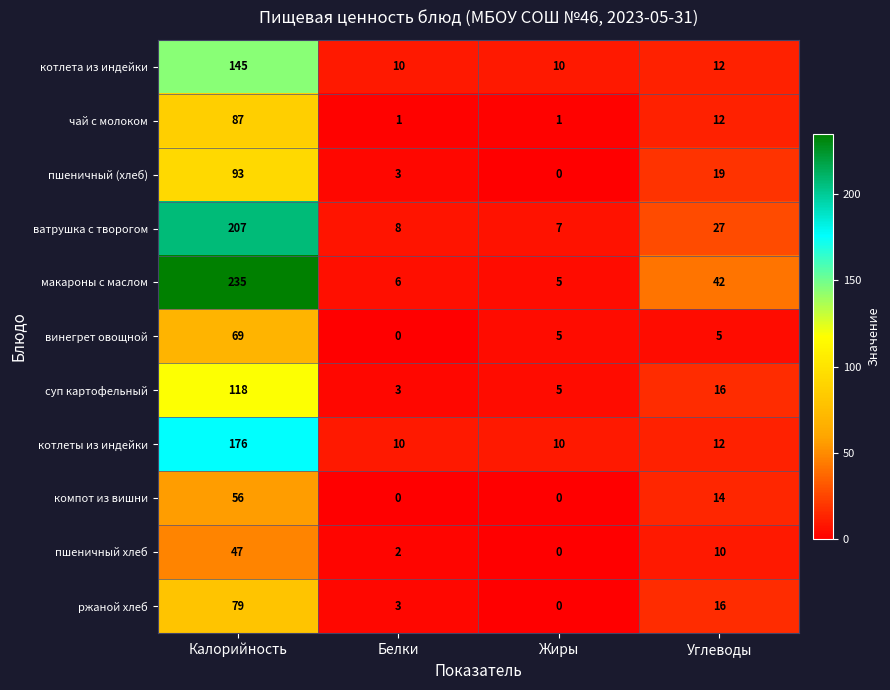

List the labels in order of ватрушка с творогом value, smallest first.

Жиры, Белки, Углеводы, Калорийность